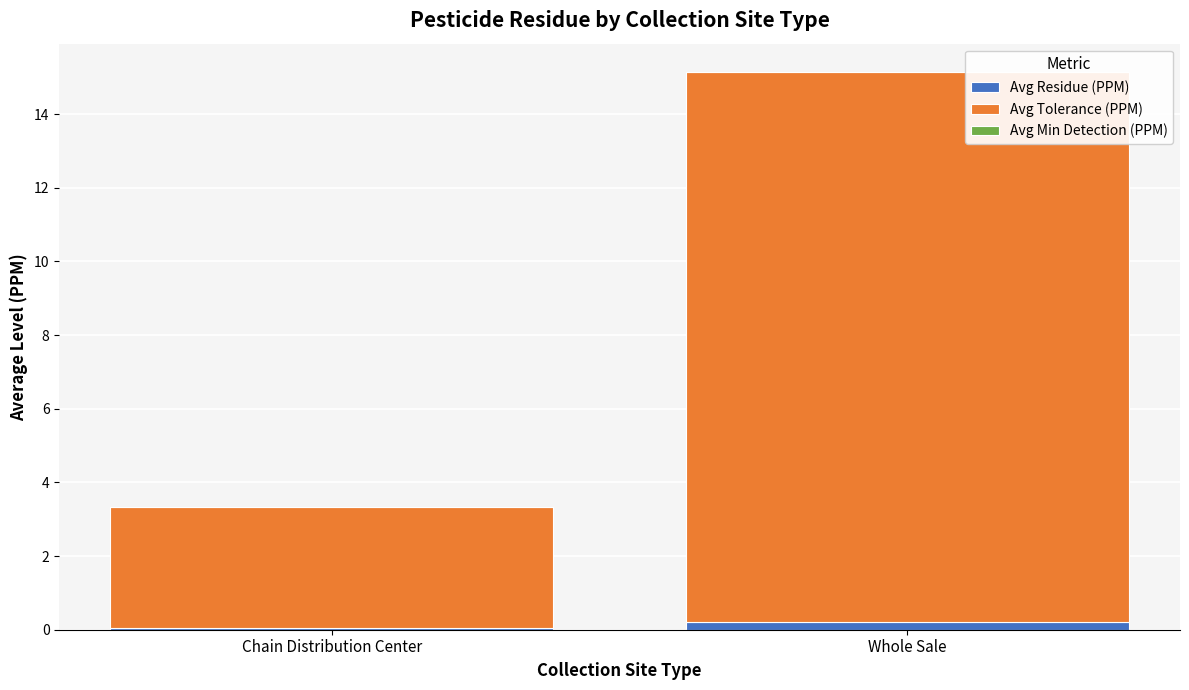

At which category is the sum across all series the highest?

Whole Sale